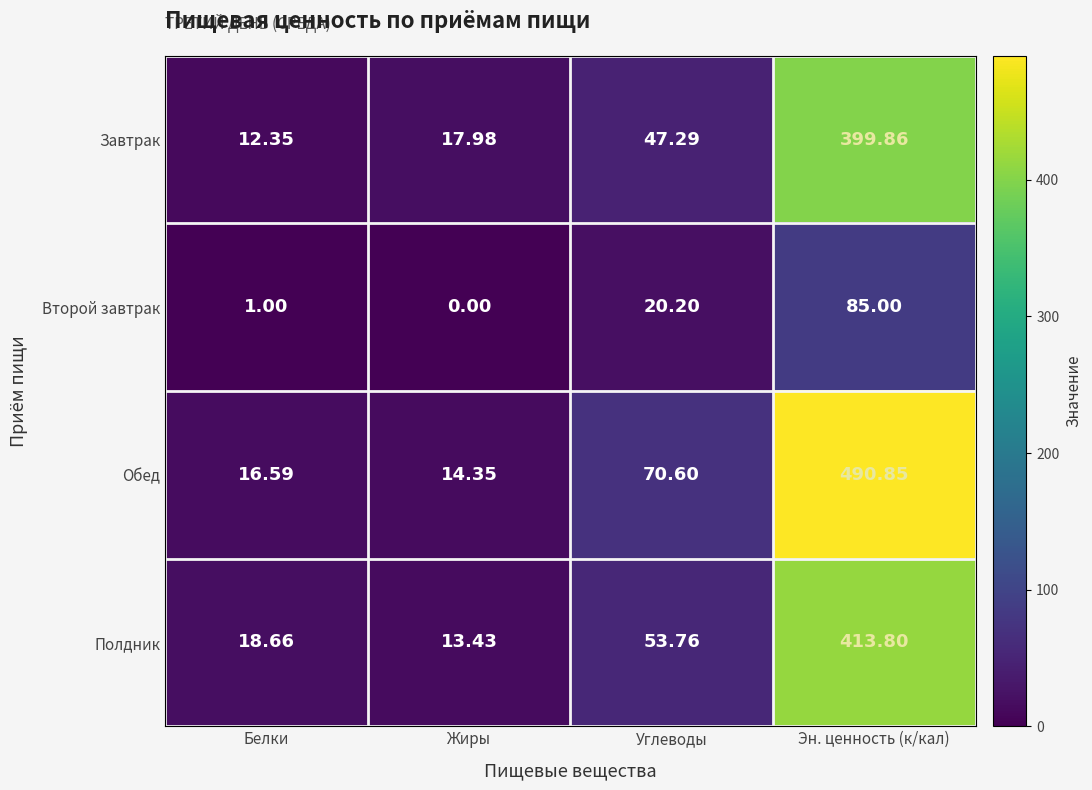

Which series has the largest total across all categories?

Обед